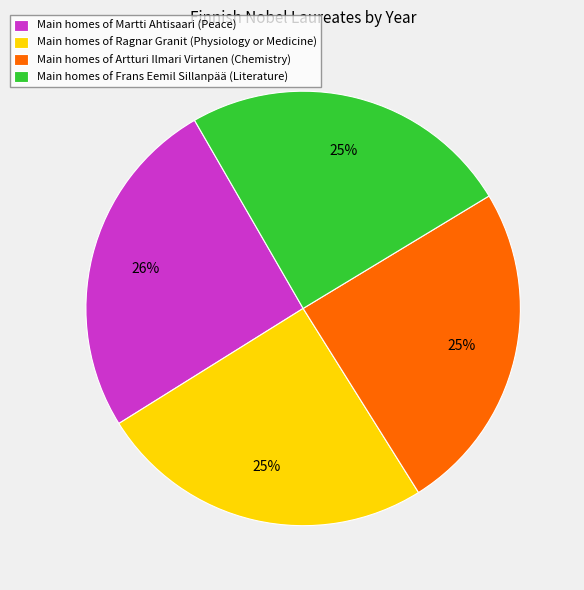

Count the number of slices in the pie.

4